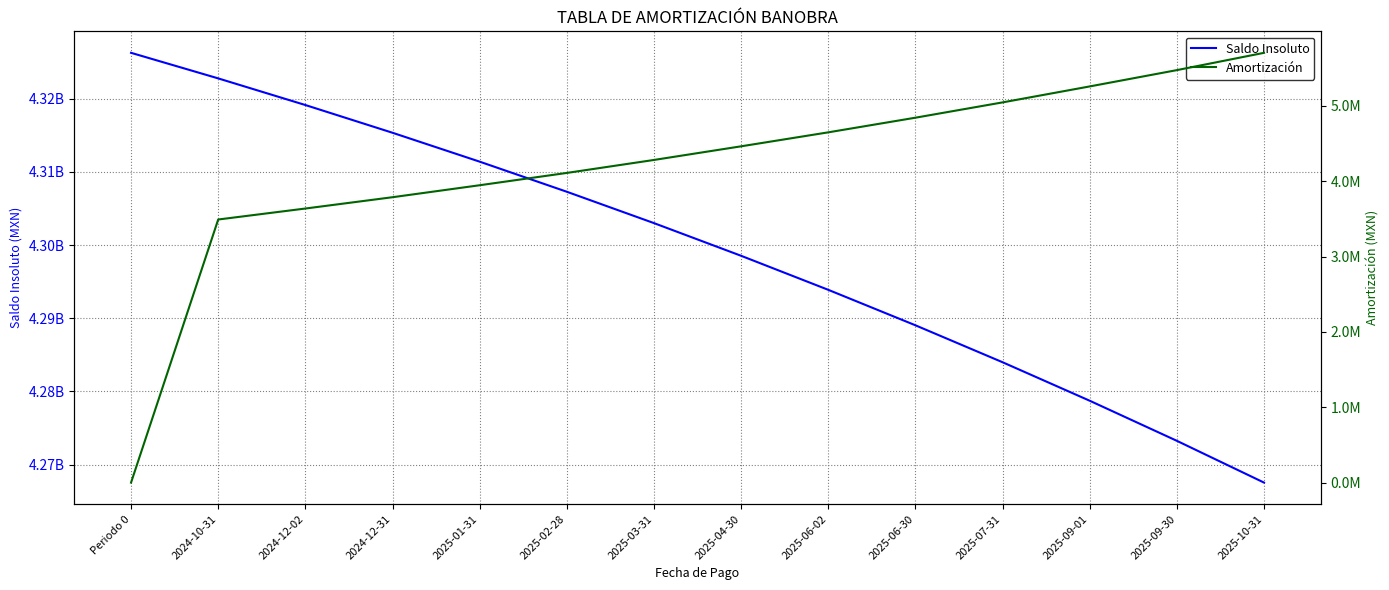

What is the average value of the Saldo Insoluto series?

4299291754.2